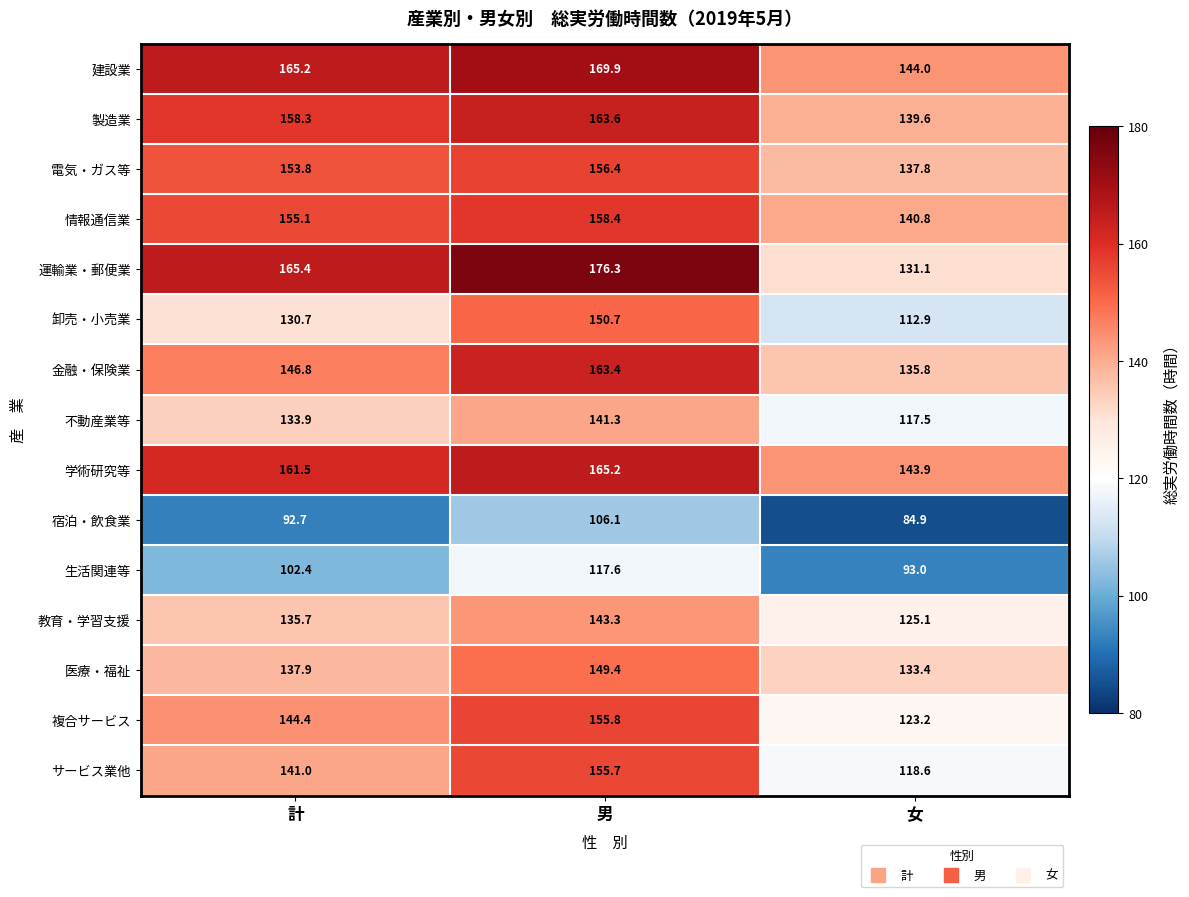

Rank the series by their maximum value, from highest to lowest.

運輸業・郵便業, 建設業, 学術研究等, 製造業, 金融・保険業, 情報通信業, 電気・ガス等, 複合サービス, サービス業他, 卸売・小売業, 医療・福祉, 教育・学習支援, 不動産業等, 生活関連等, 宿泊・飲食業